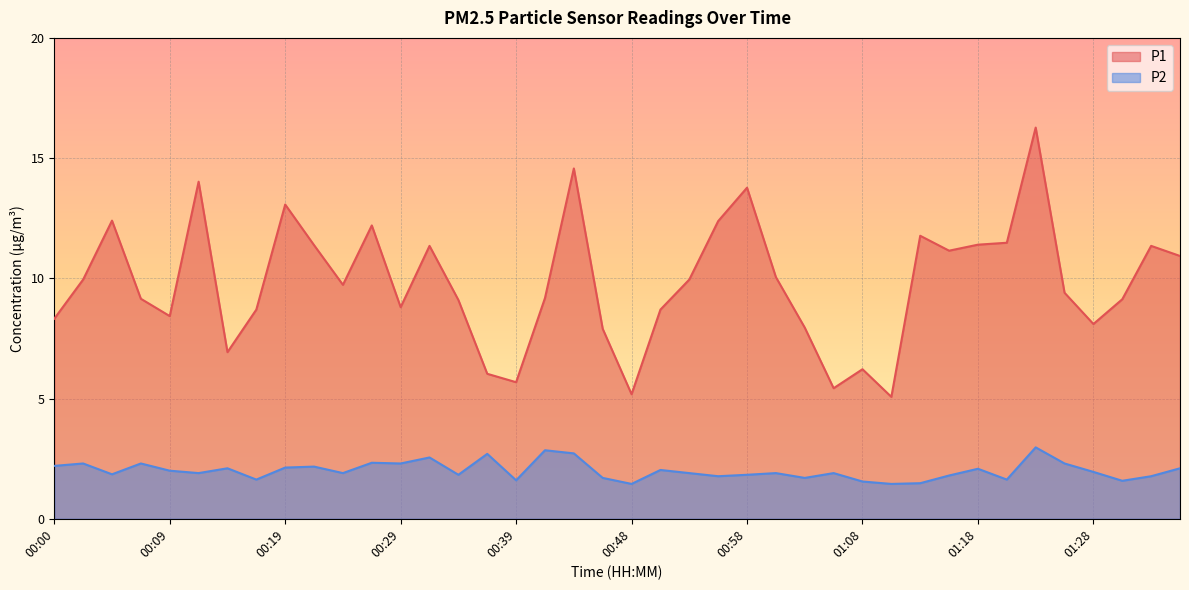

True or false: P1 and P2 cross at least once.

False